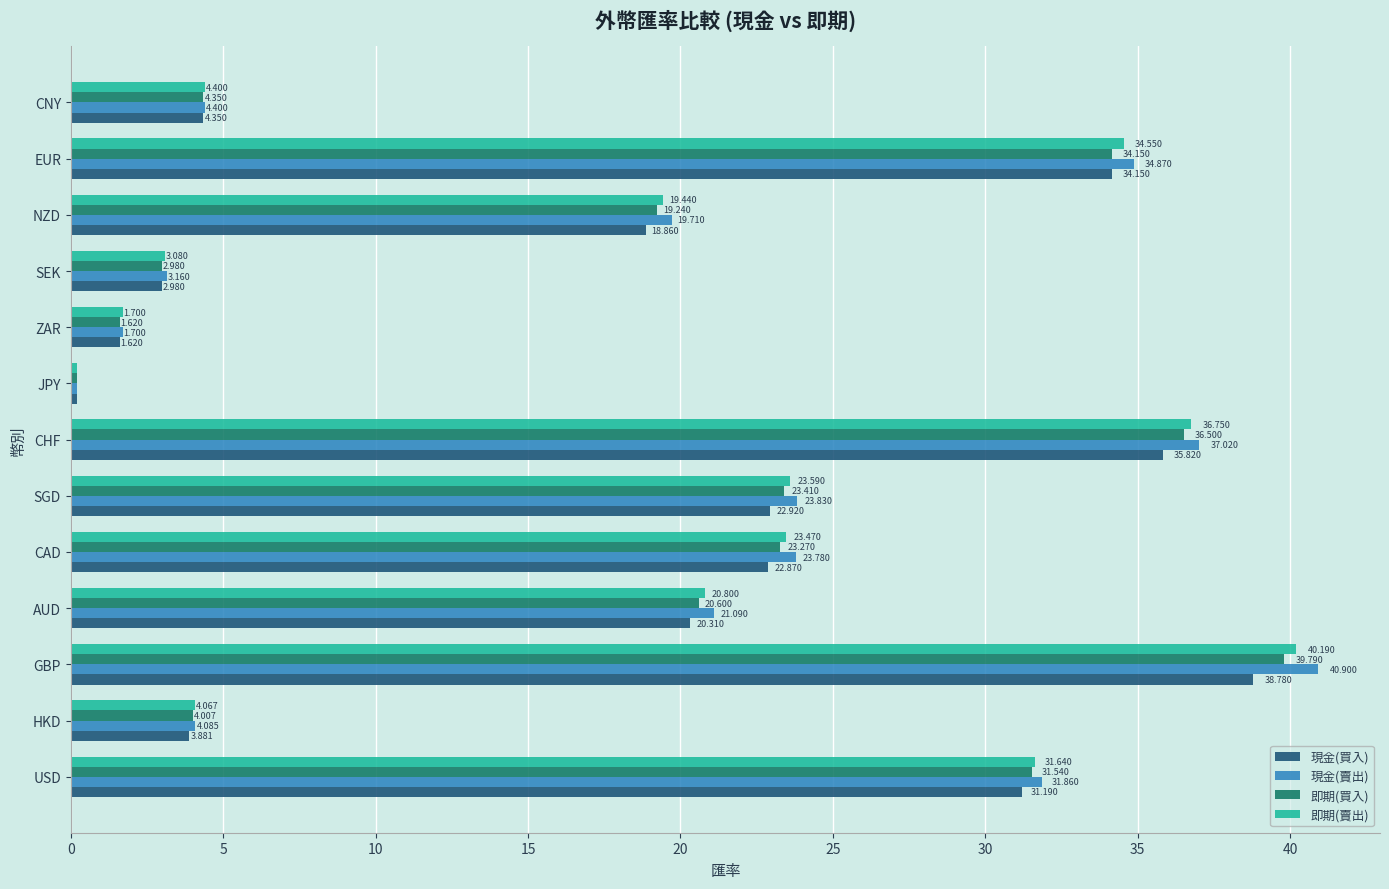

Which series has the largest total across all categories?

現金(賣出)